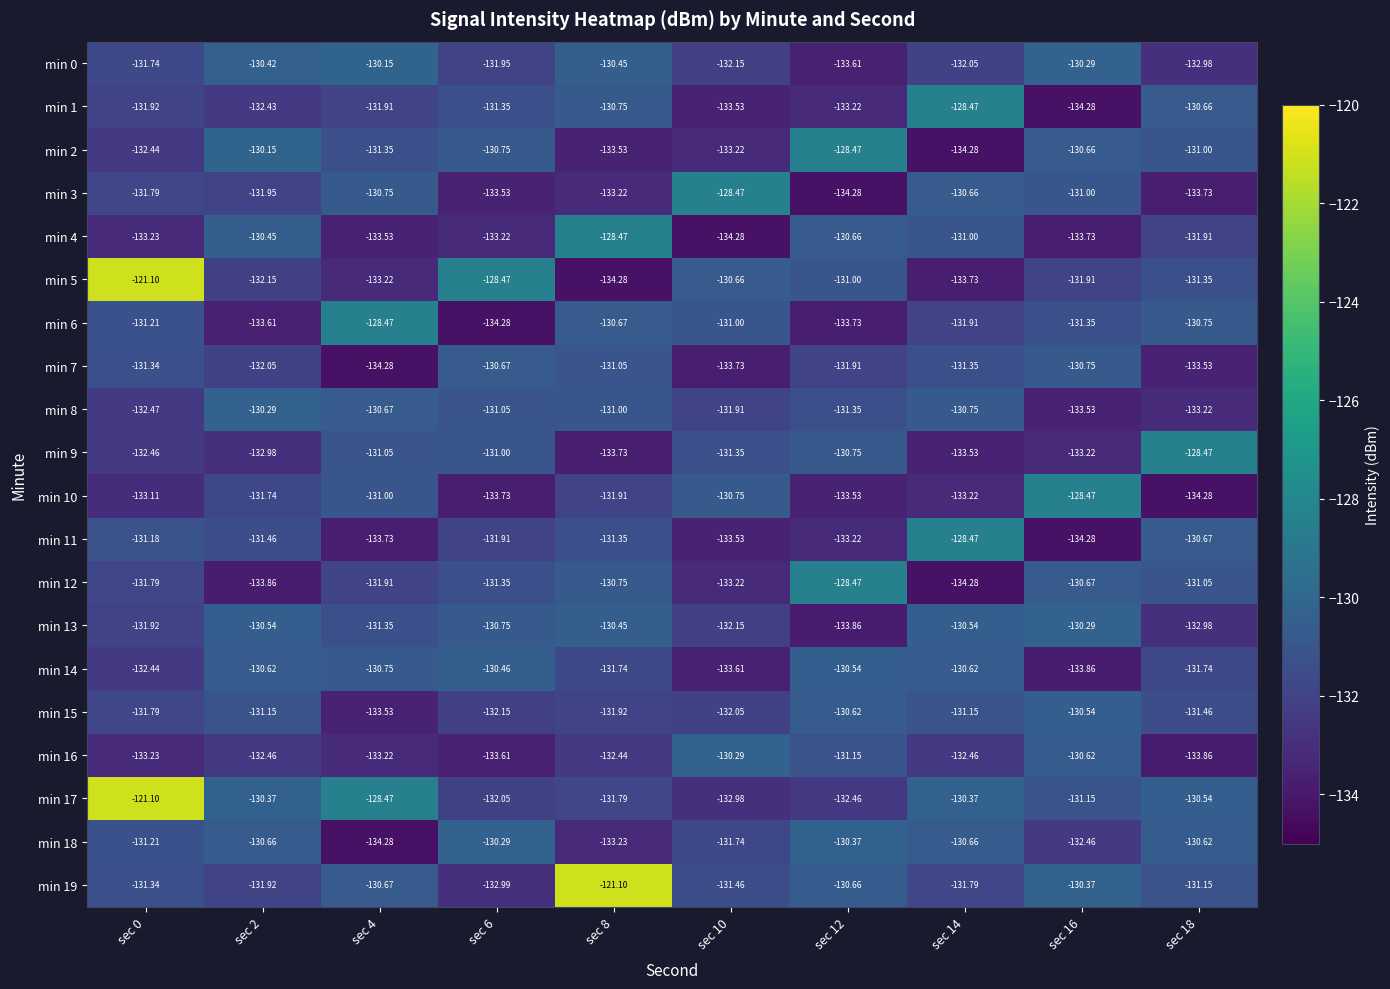

Which series changed the most between sec 0 and sec 6?

min 17